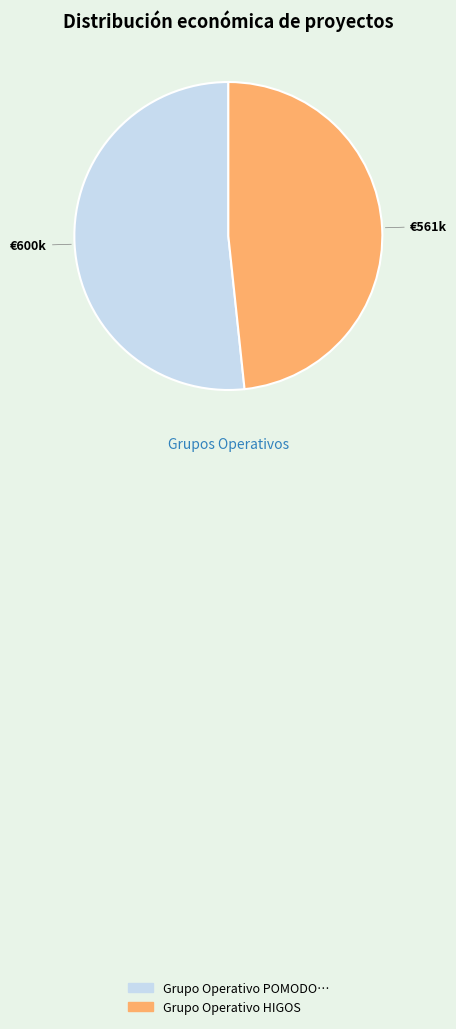

Is it true that Grupo Operativo POMODO… is 52% of the pie?

True